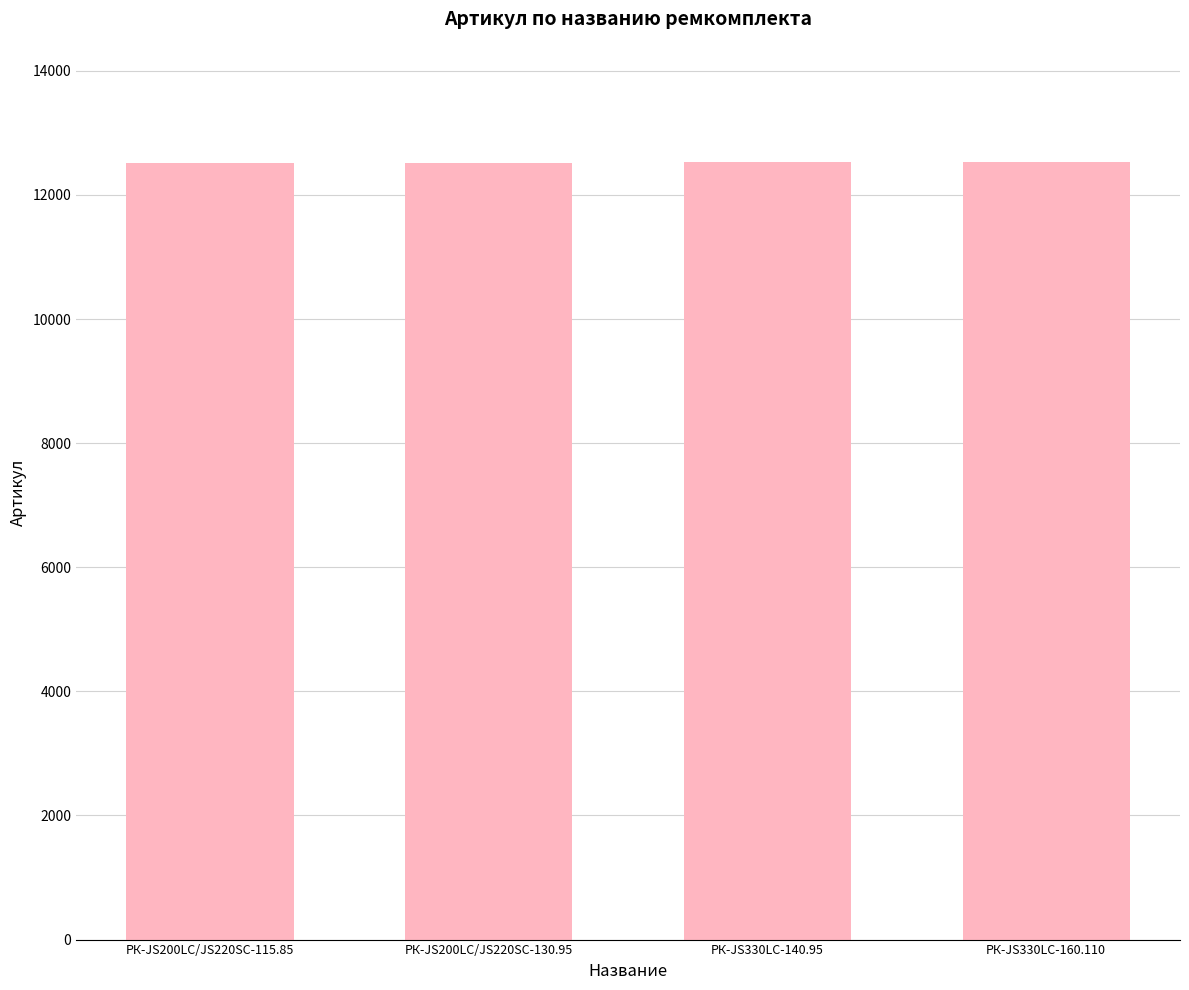

What is the label of the 3rd bar from the right?

РК-JS200LC/JS220SC-130.95